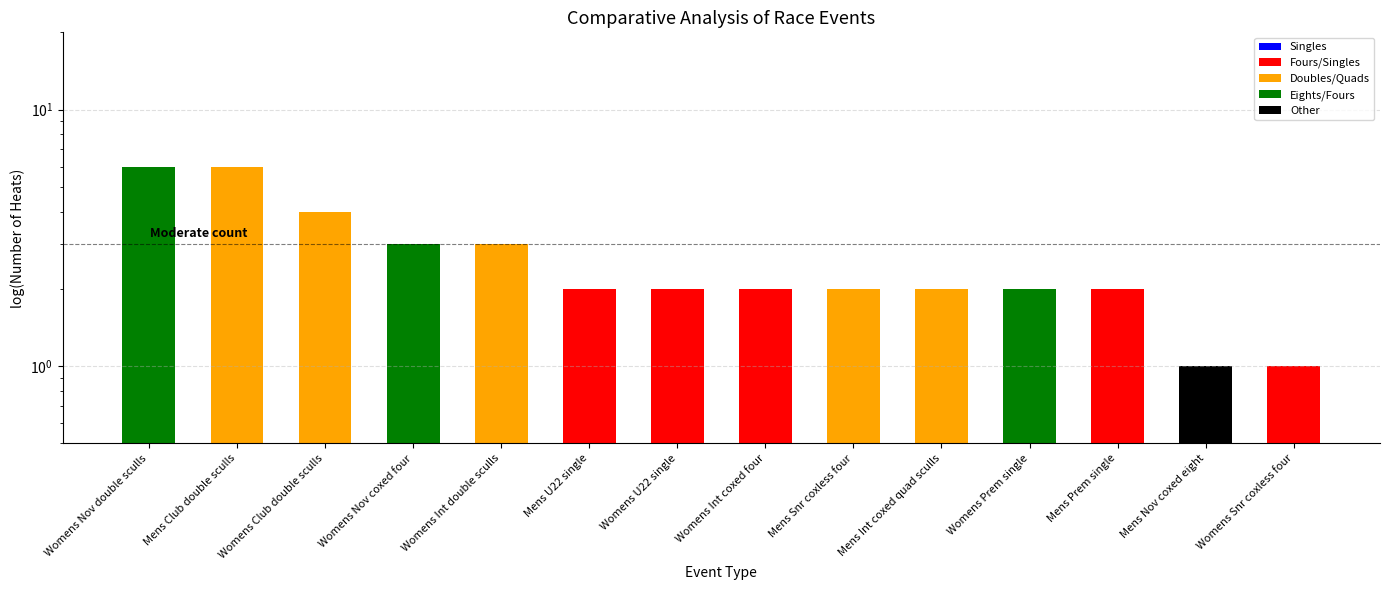

Rank the categories by value from highest to lowest.

Womens Nov double sculls, Mens Club double sculls, Womens Club double sculls, Womens Nov coxed four, Womens Int double sculls, Mens U22 single, Womens U22 single, Womens Int coxed four, Mens Snr coxless four, Mens Int coxed quad sculls, Womens Prem single, Mens Prem single, Mens Nov coxed eight, Womens Snr coxless four